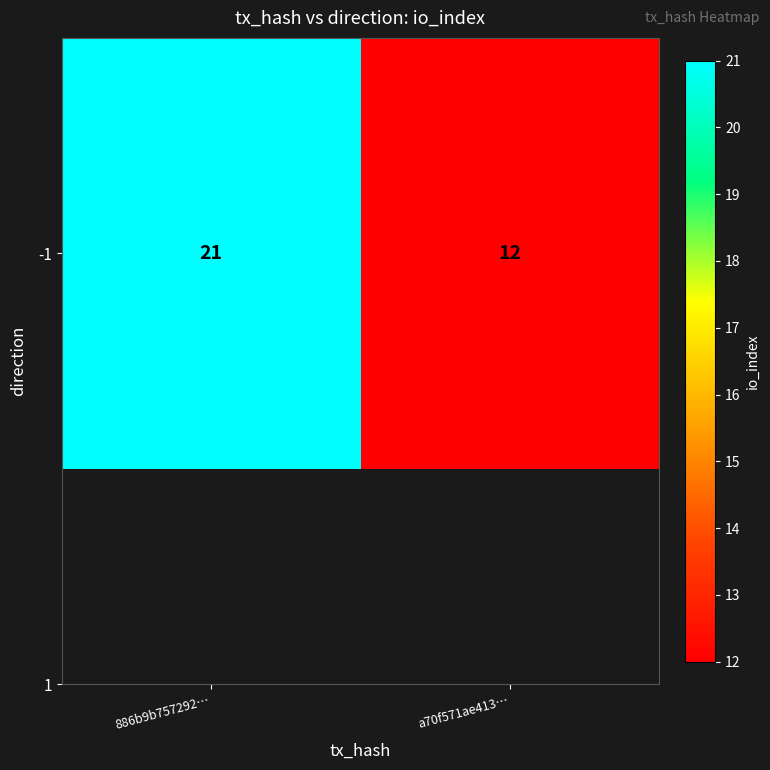

List the labels in order of value, largest first.

886b9b757292…, a70f571ae413…